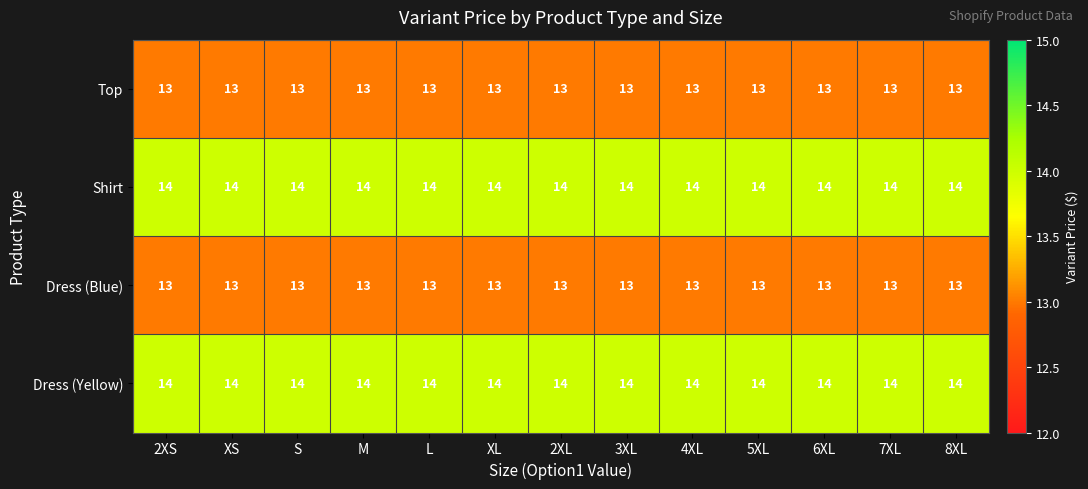

At how many categories does at least one series exceed 13?

13